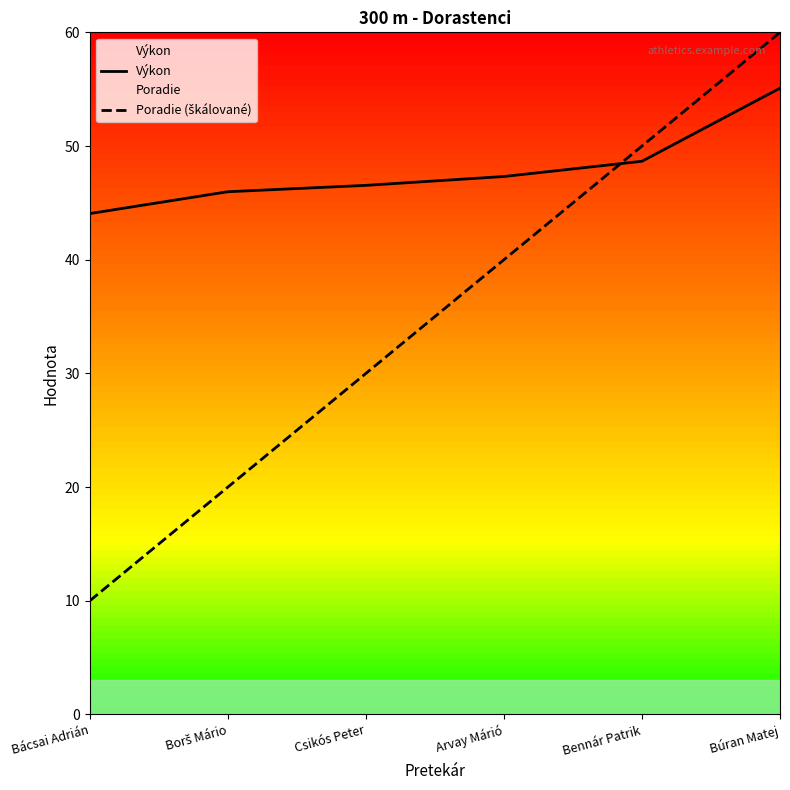

What position from the right is Csikós Peter?

4